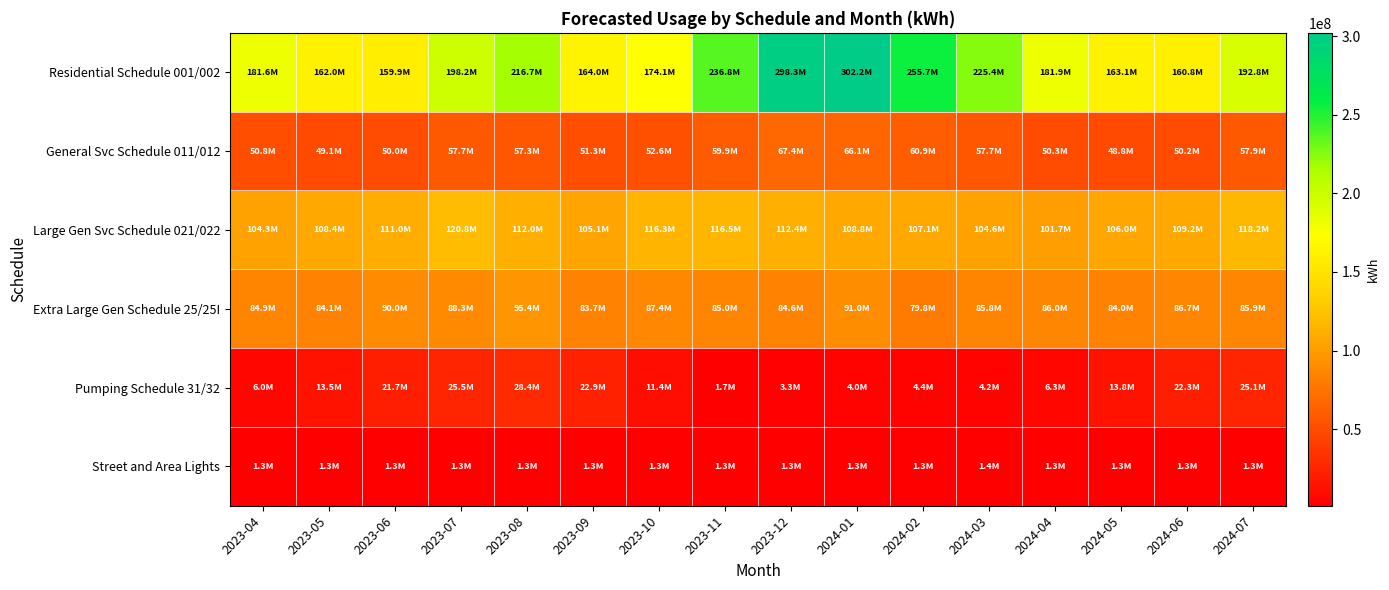

What is the maximum value shown in the chart?

302171651.6